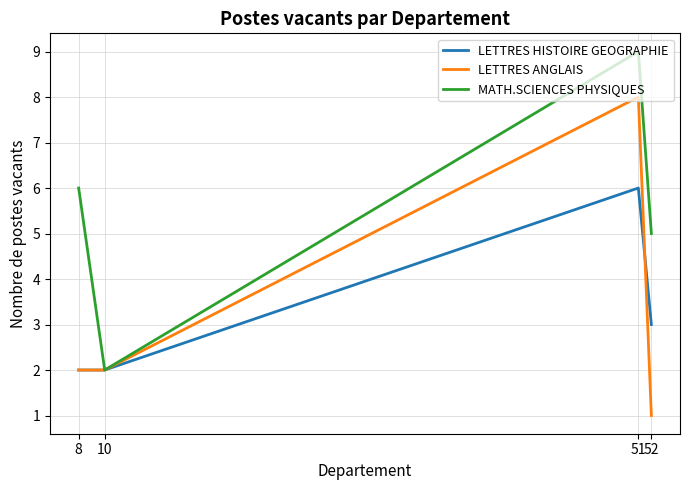

In LETTRES ANGLAIS, how many points are higher than both neighbors (excluding endpoints)?

1